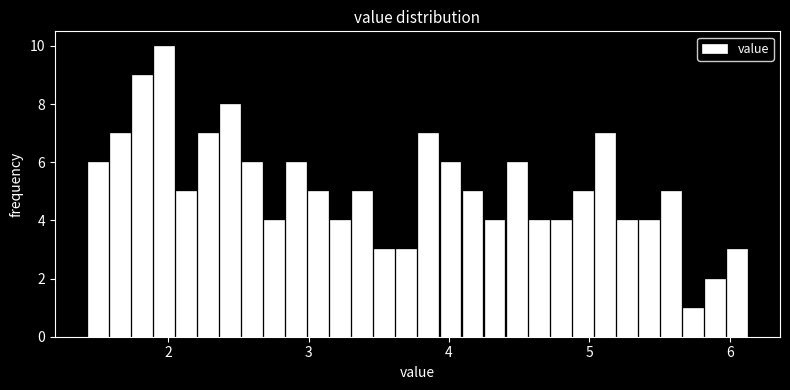

Around what value on the x-axis is the tallest bar? Give the approximate position of its centre, as read against the axis.

2.0